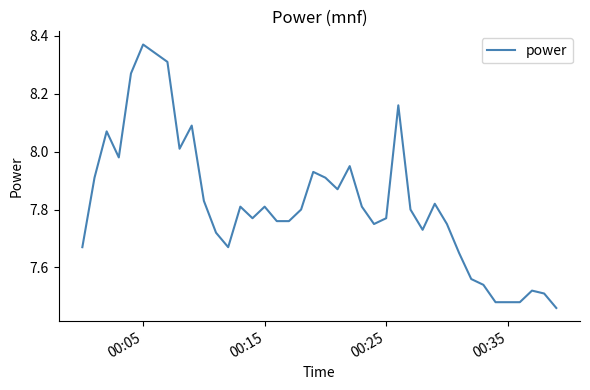

What is the difference between the maximum and minimum values?

0.9